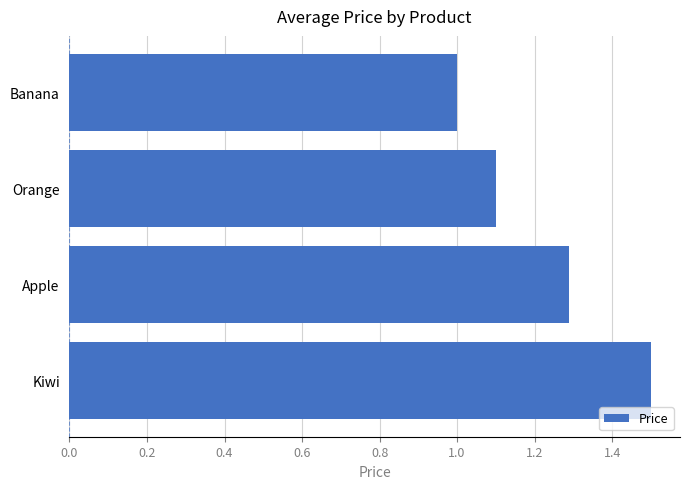

Which has a higher value, Banana or Orange?

Orange